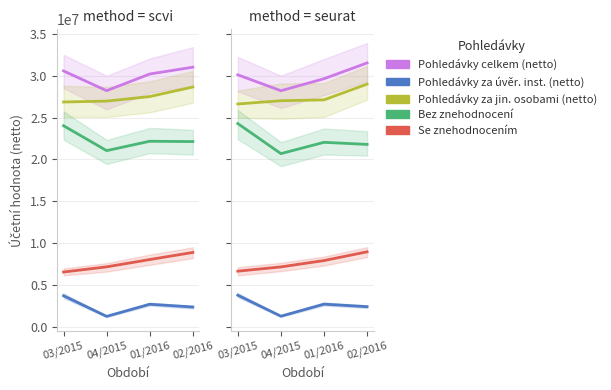

What is the difference between the highest and lowest values at 03/2015?

26327561.5